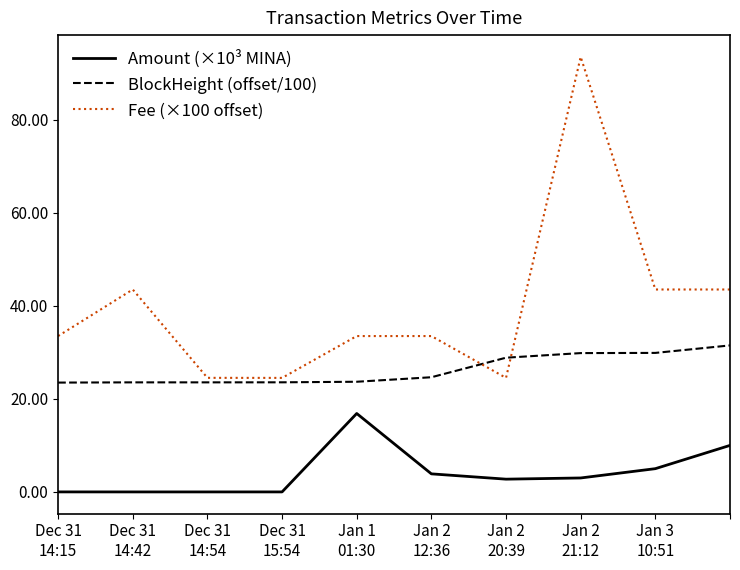

Which series has the widest spread of values?

Fee (×100 offset)